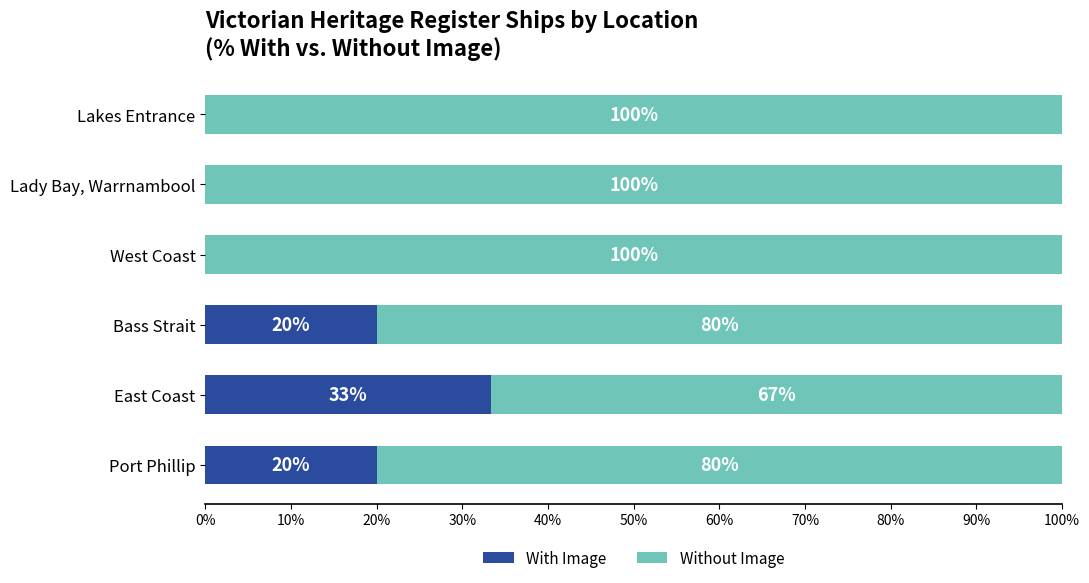

What is the sum of the With Image values at Port Phillip and West Coast?

20.0